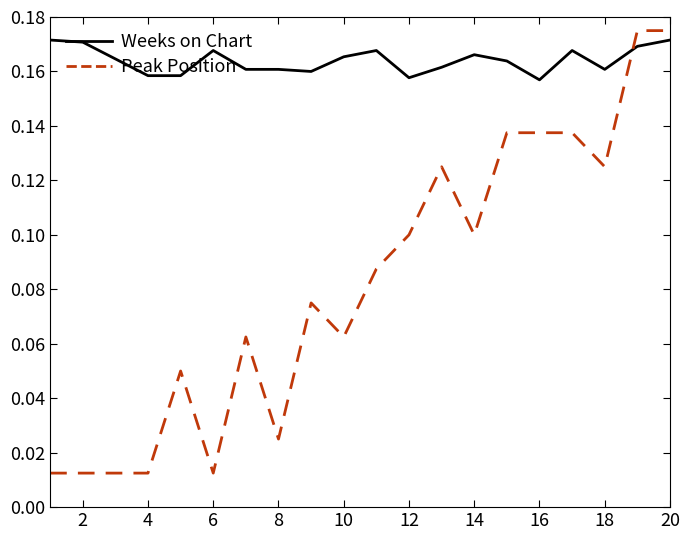

True or false: Weeks on Chart and Peak Position cross at least once.

True